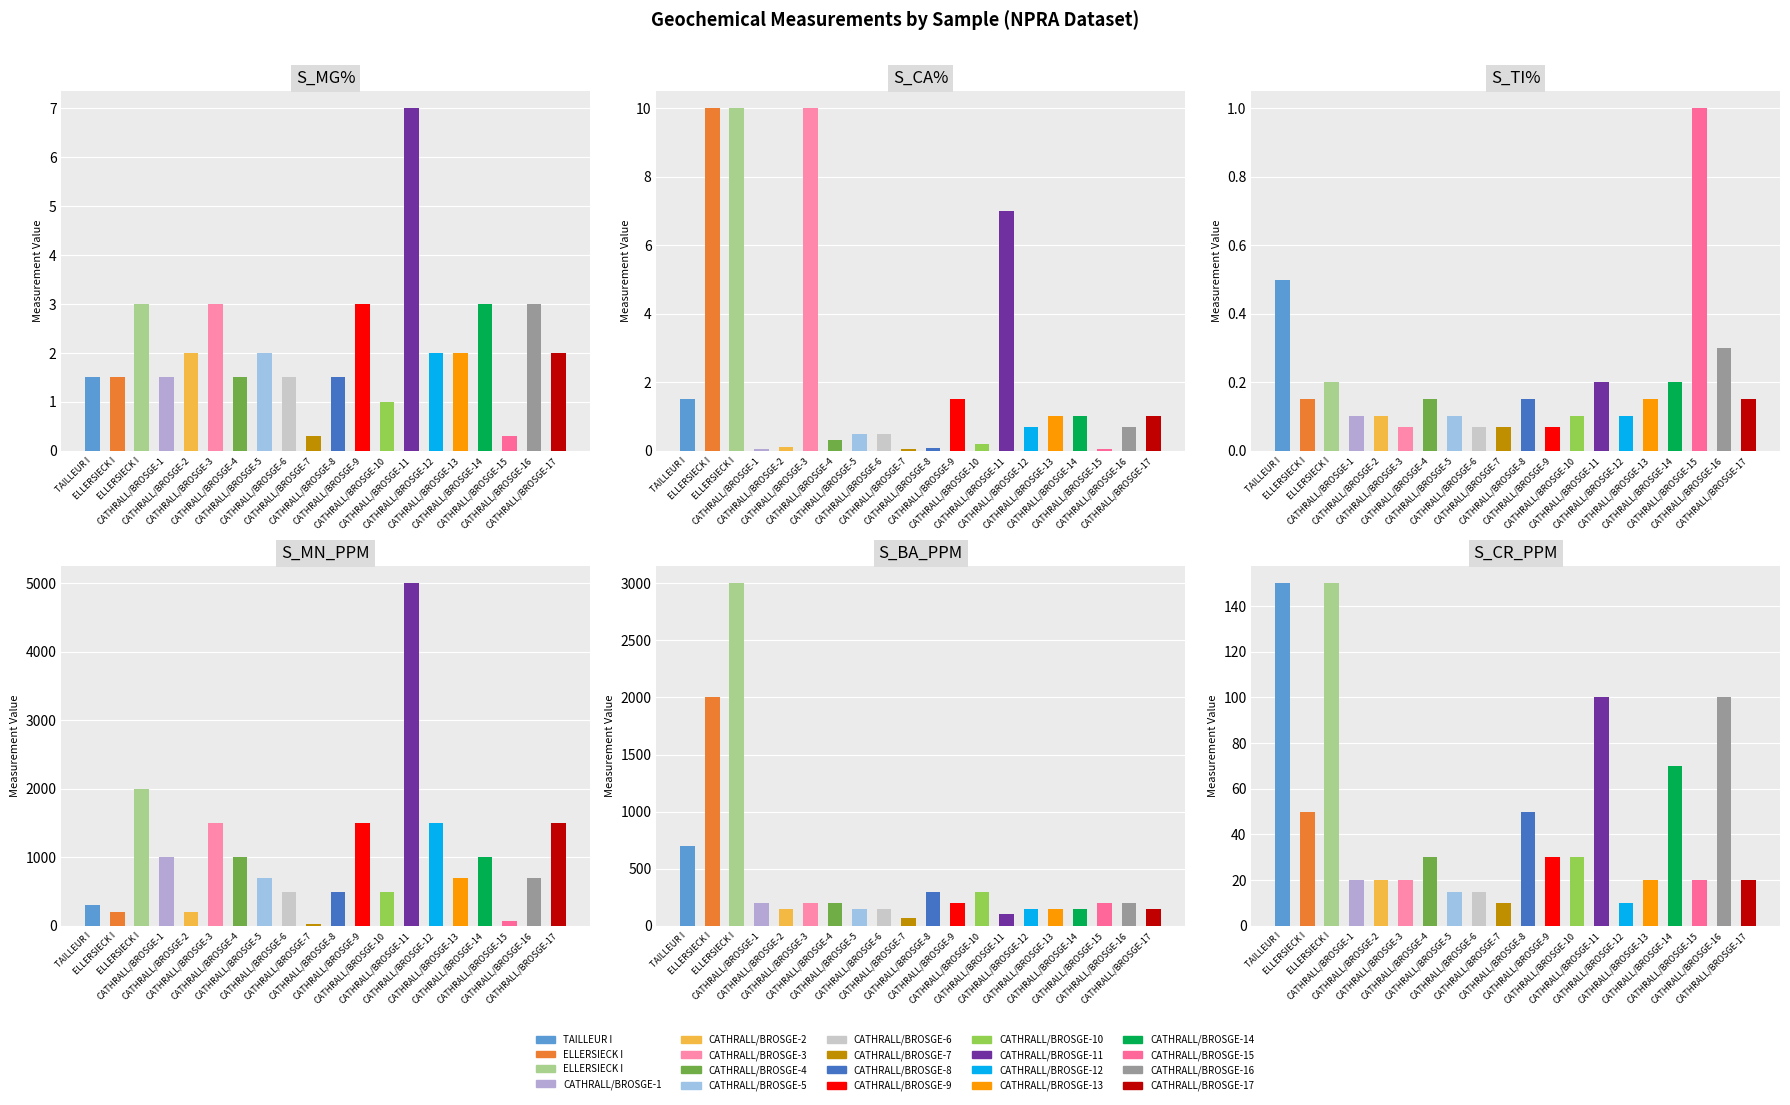

Which series has the largest range (max minus min)?

S_MN_PPM